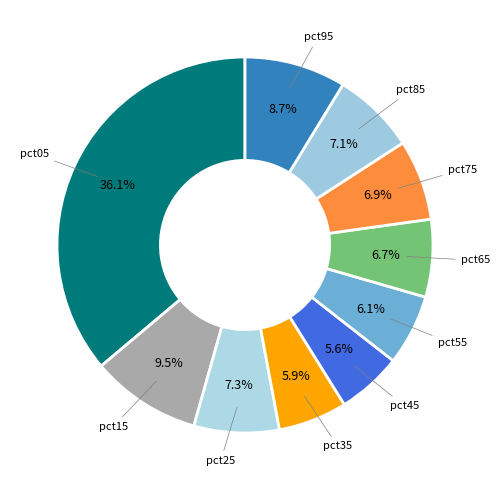

How many slices are in this pie chart?

10